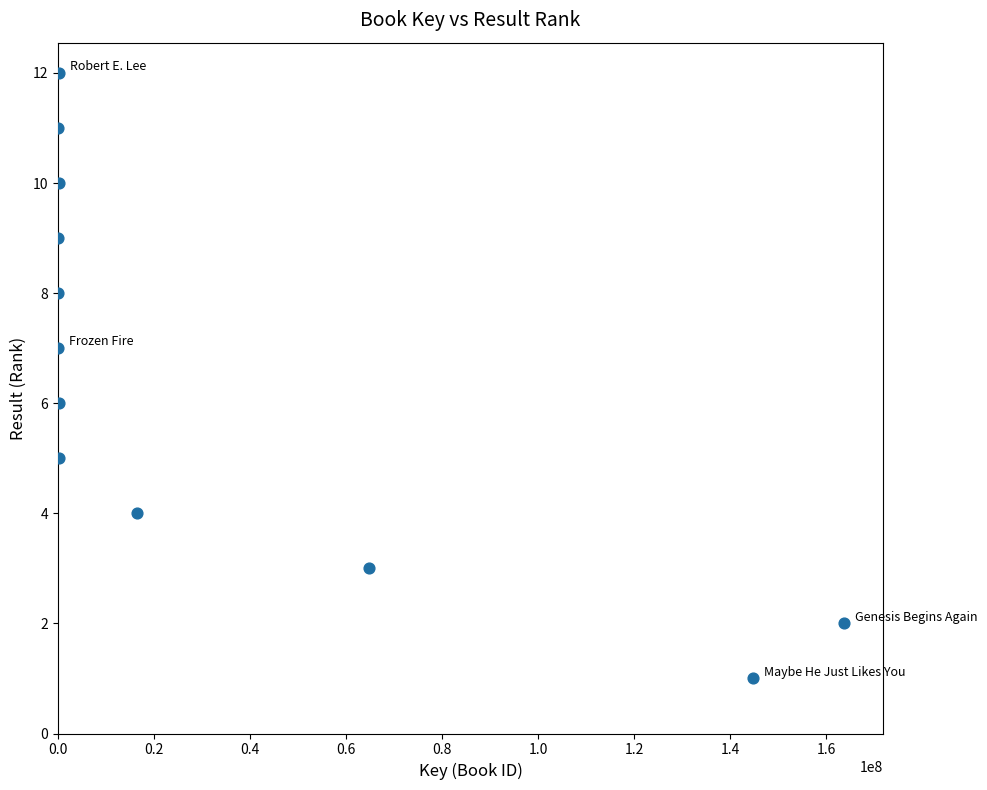

What is the average X value?

32575409